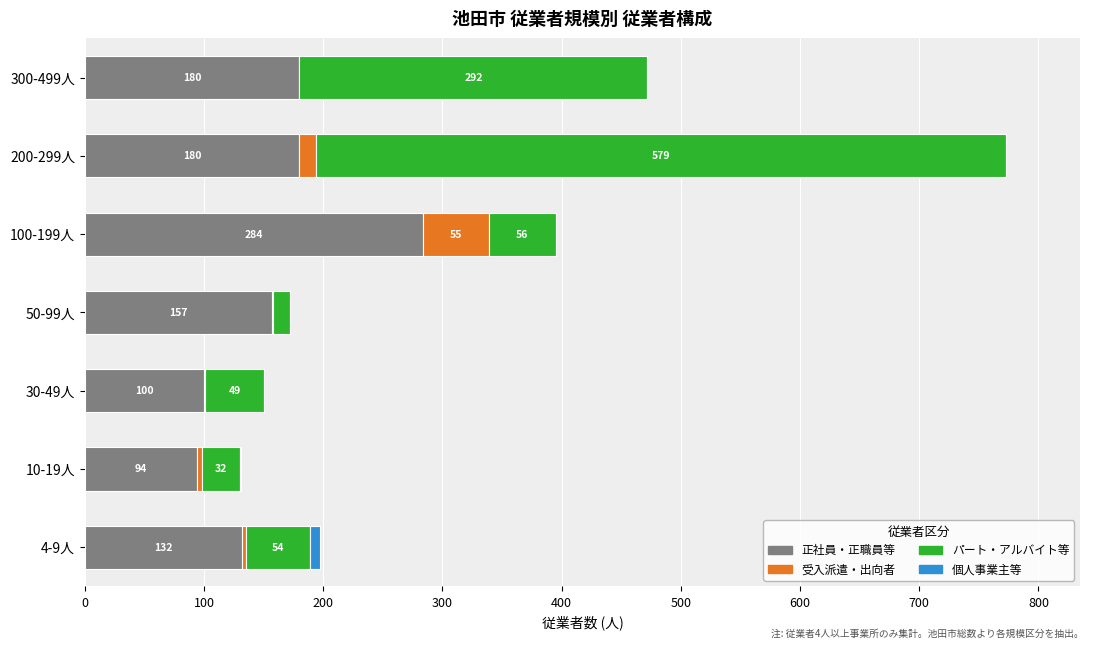

At which category is the sum across all series the highest?

200-299人